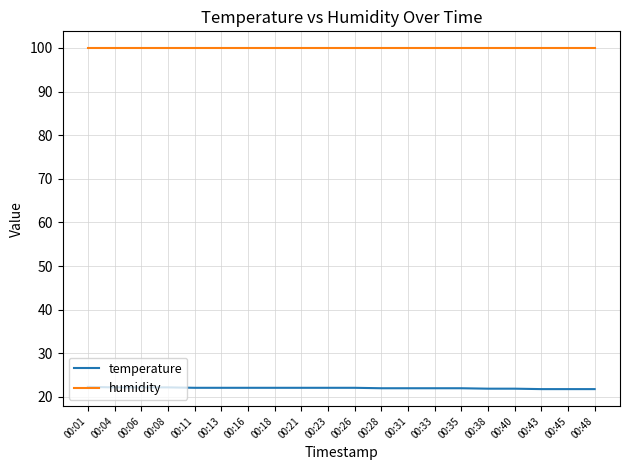

How many lines are shown in the chart?

2